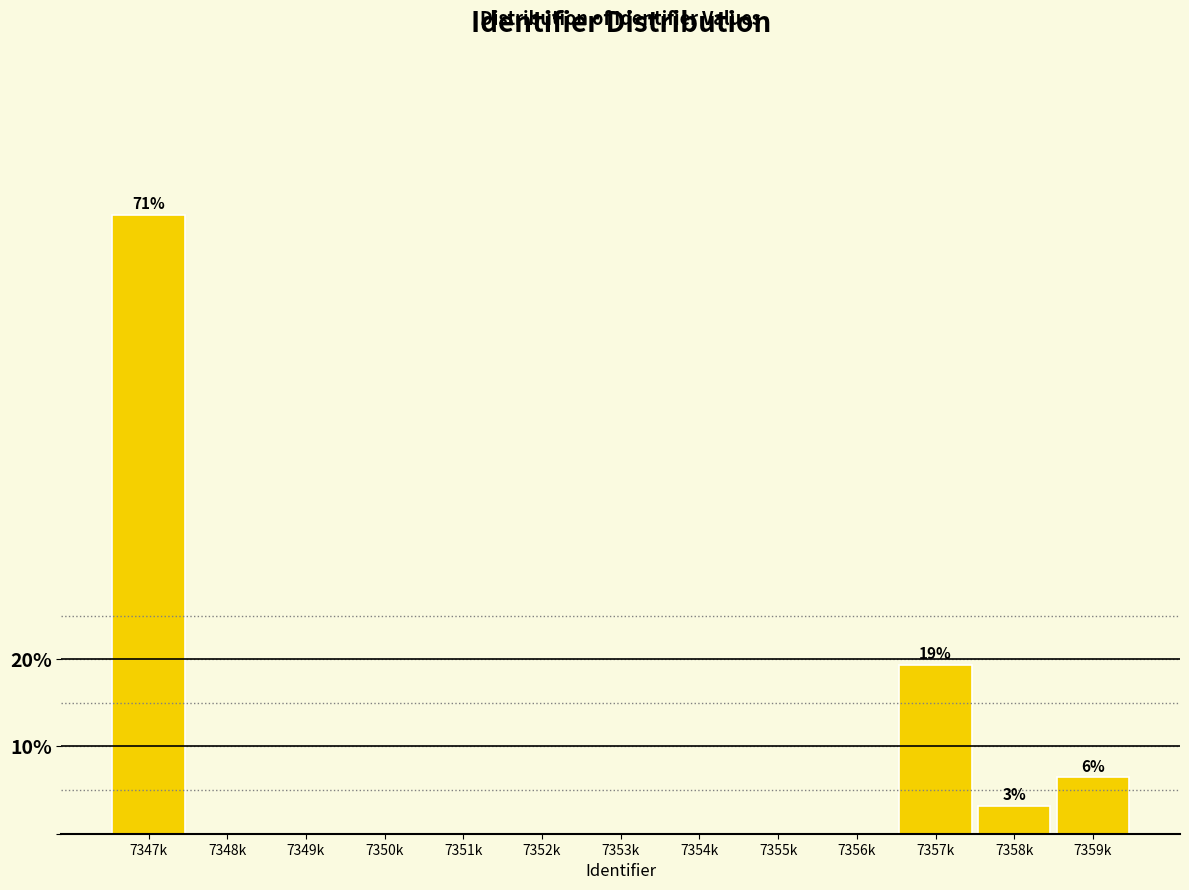

What is the sum of all values?

100.0